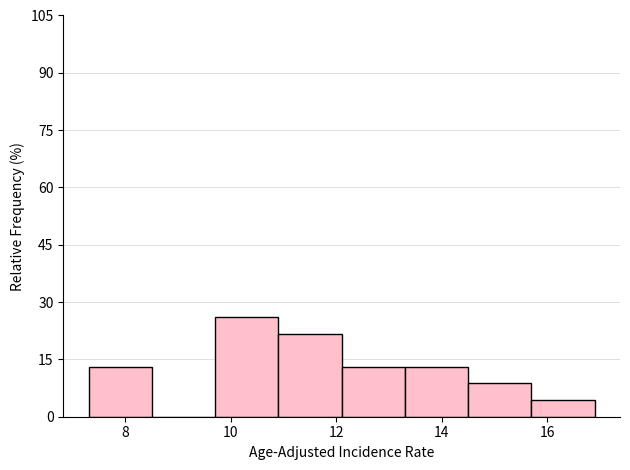

Reading left to right, list every bar in this chart as the range it spans on the x-axis followed by its height. Neither the bar edges nor the heights are printed on the chart, so give them approximately, as read against the axes.

7.3 to 8.5: 14
8.5 to 9.7: 0
9.7 to 10.9: 26
10.9 to 12.1: 22
12.1 to 13.3: 14
13.3 to 14.5: 14
14.5 to 15.7: 8
15.7 to 16.9: 4